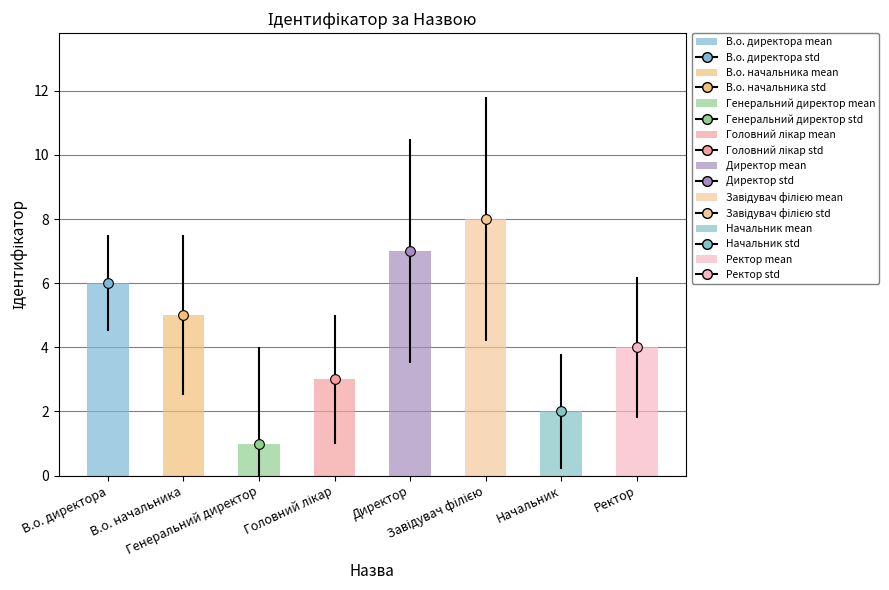

What is the sum of all values?

36